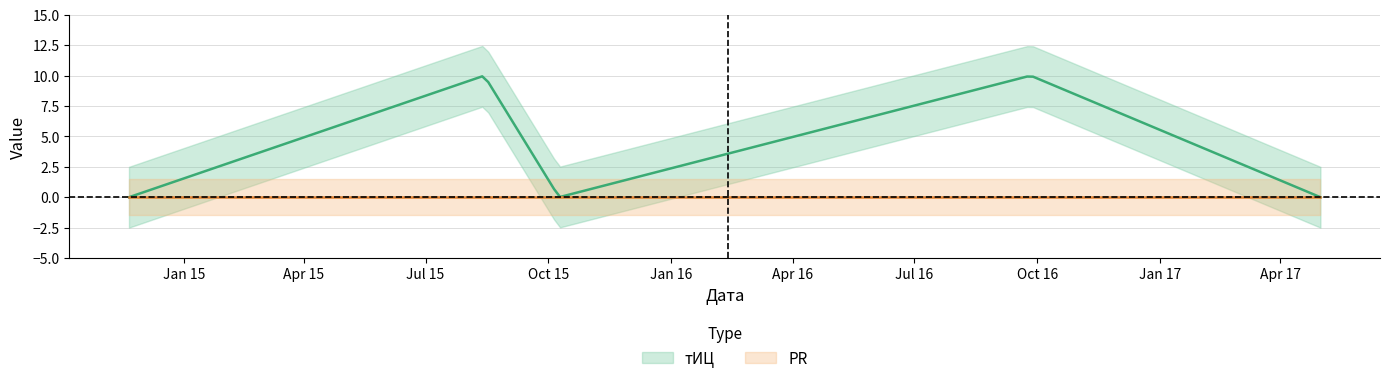

Which label corresponds to the largest value in the chart?

2015-08-14